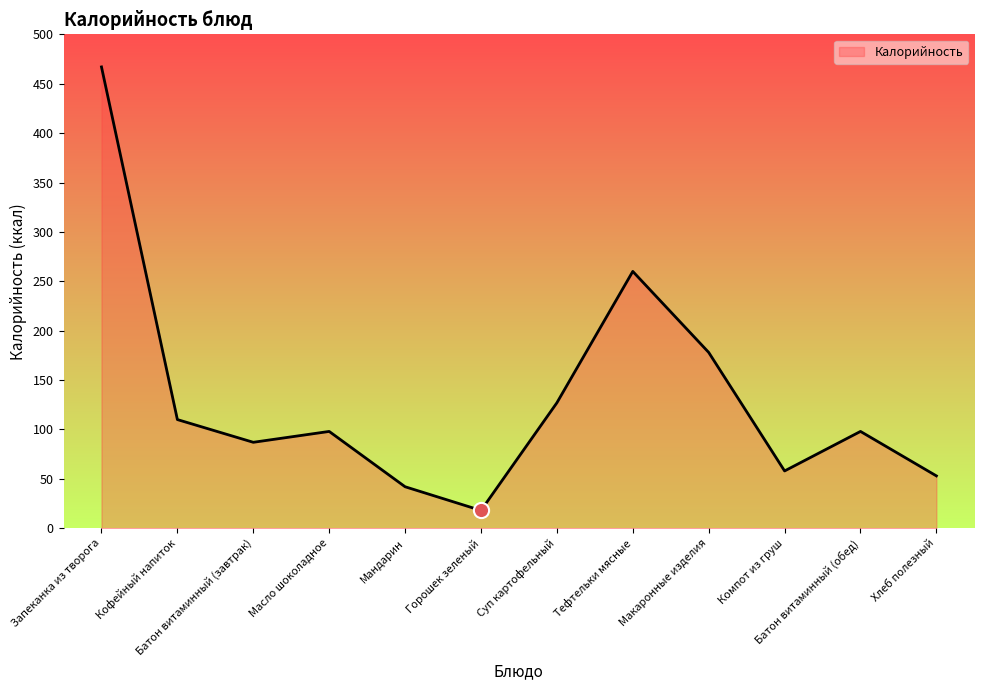

Approximately how many times larger is the value at Суп картофельный compared to Кофейный напиток?

1.2